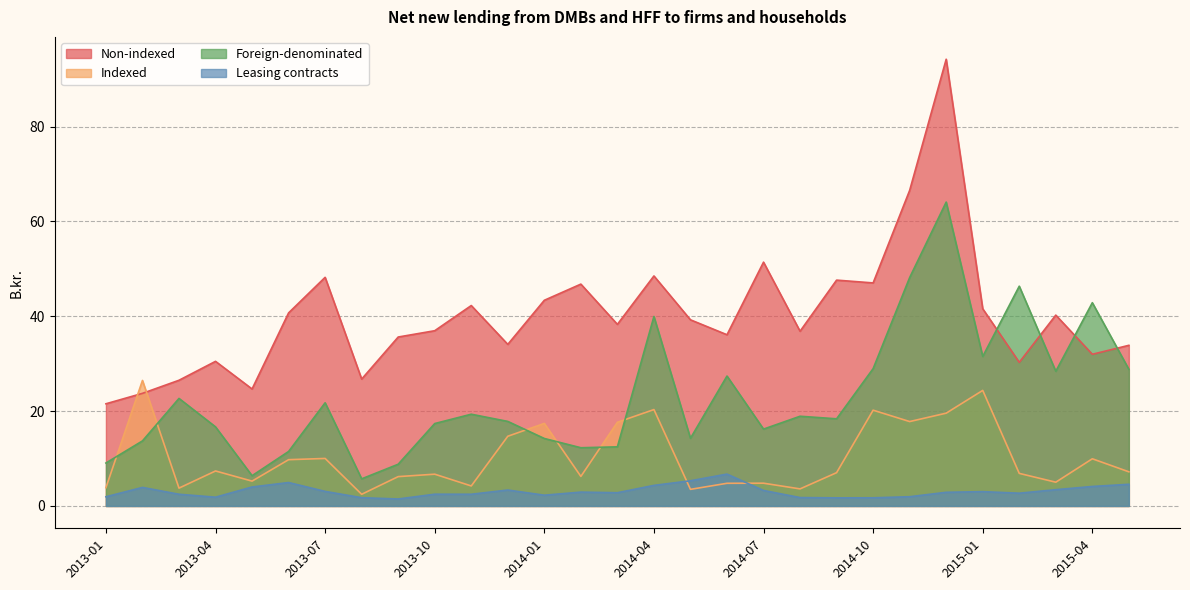

True or false: Non-indexed has more than 1 points higher than both neighbors.

True